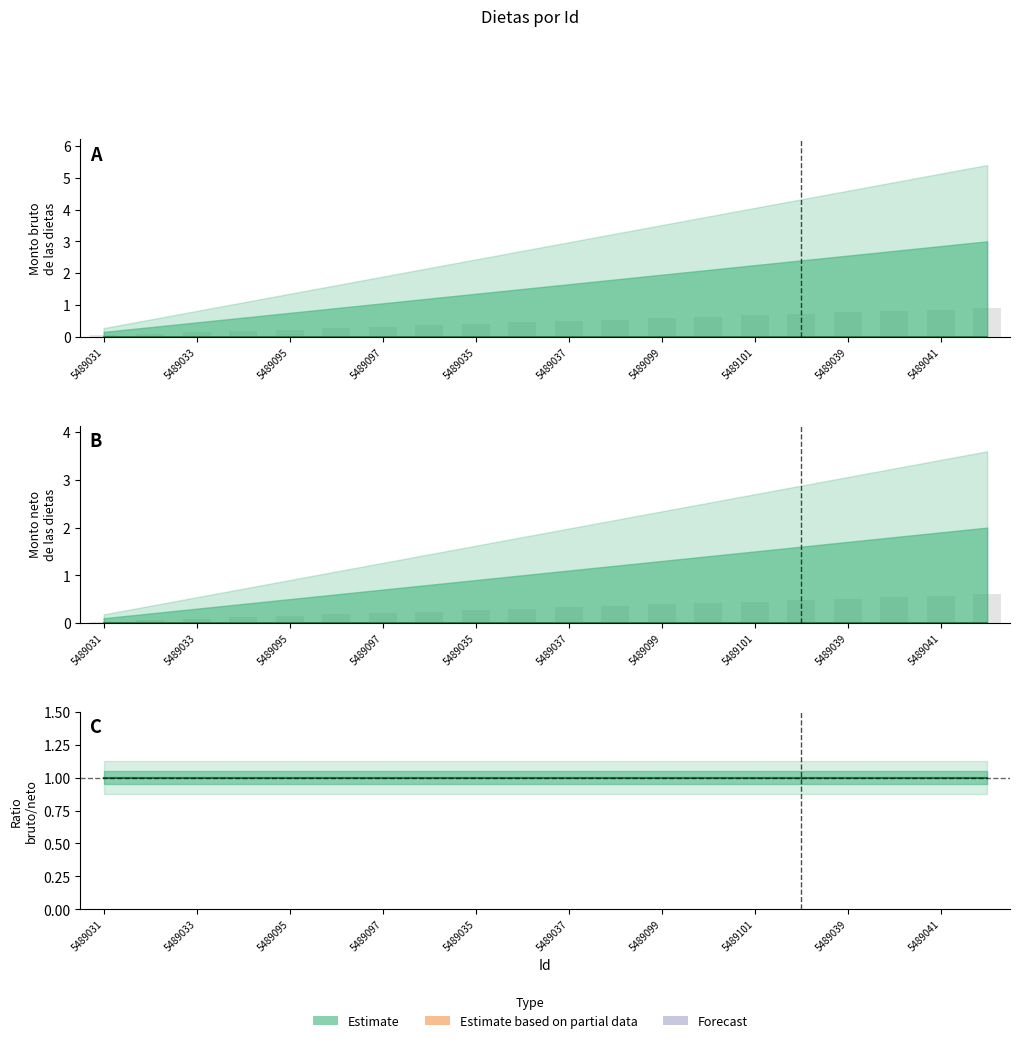

At how many categories does at least one series exceed 0?

20